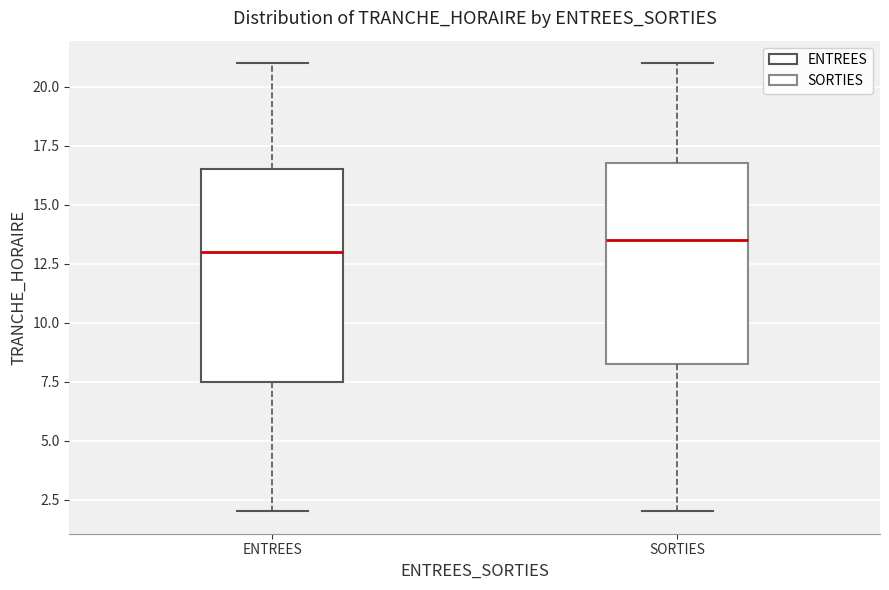

Reading left to right, read every box against the y-axis: the position of its median line, the range the box covers, and the ends of its whiskers. The values are not printed on the chart, so give them approximately, as read against the axis.

ENTREES: median 13.0, box 7.5 to 16.5, whiskers 2.0 to 21.0
SORTIES: median 13.5, box 8.5 to 17.0, whiskers 2.0 to 21.0